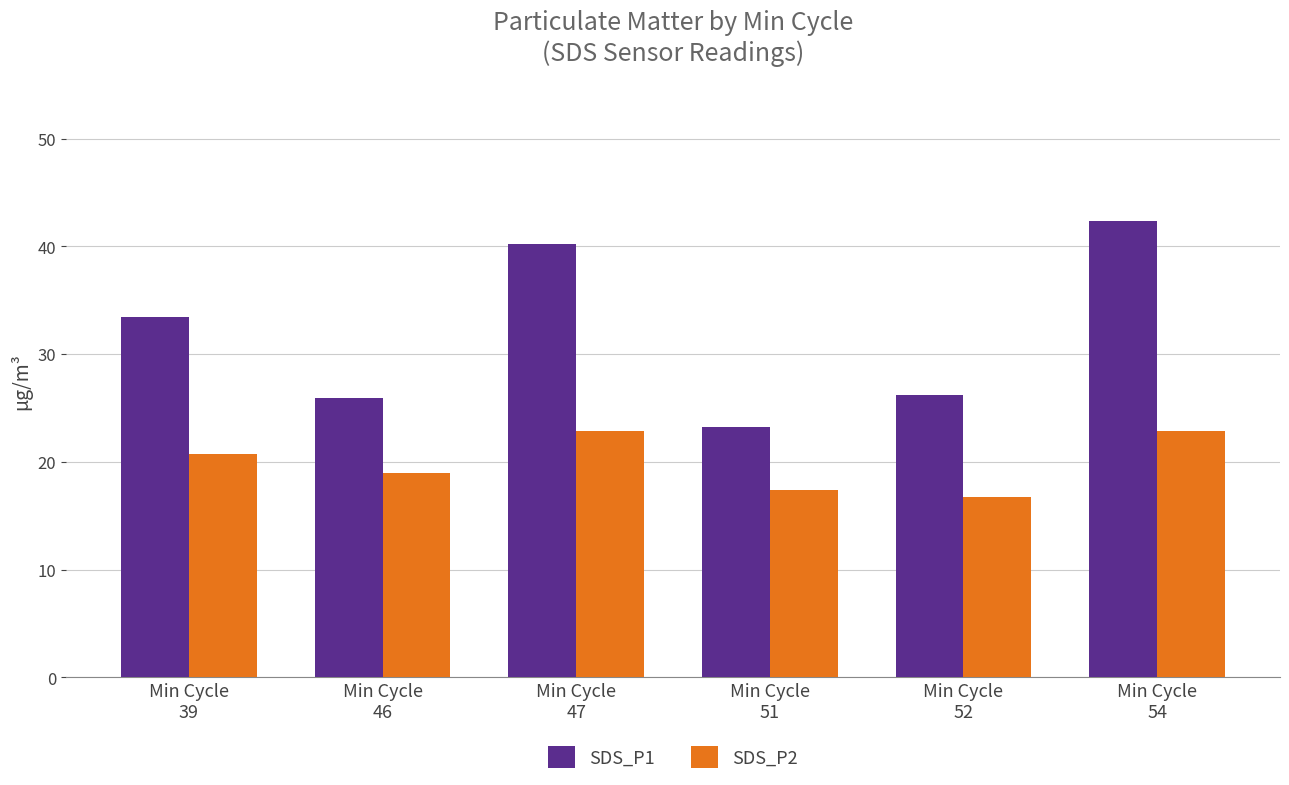

What is the total value across all series at Min Cycle
46?

44.9